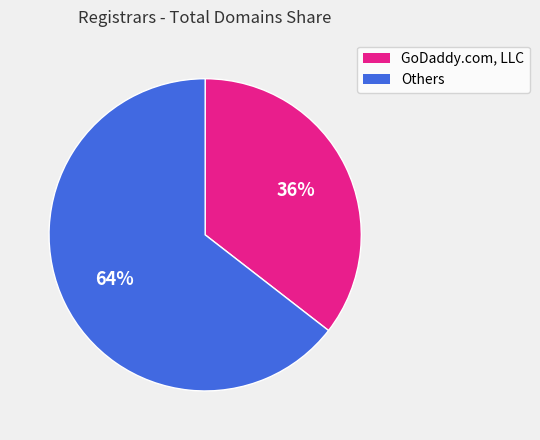

Does any single category account for the majority?

Yes